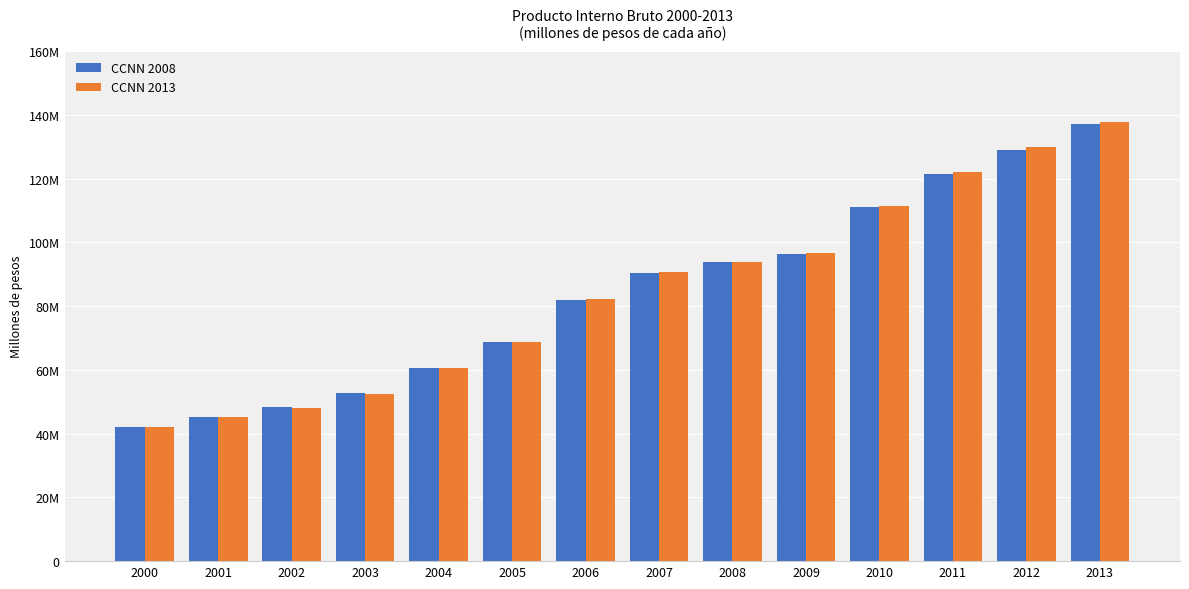

At which category is the sum across all series the highest?

2013